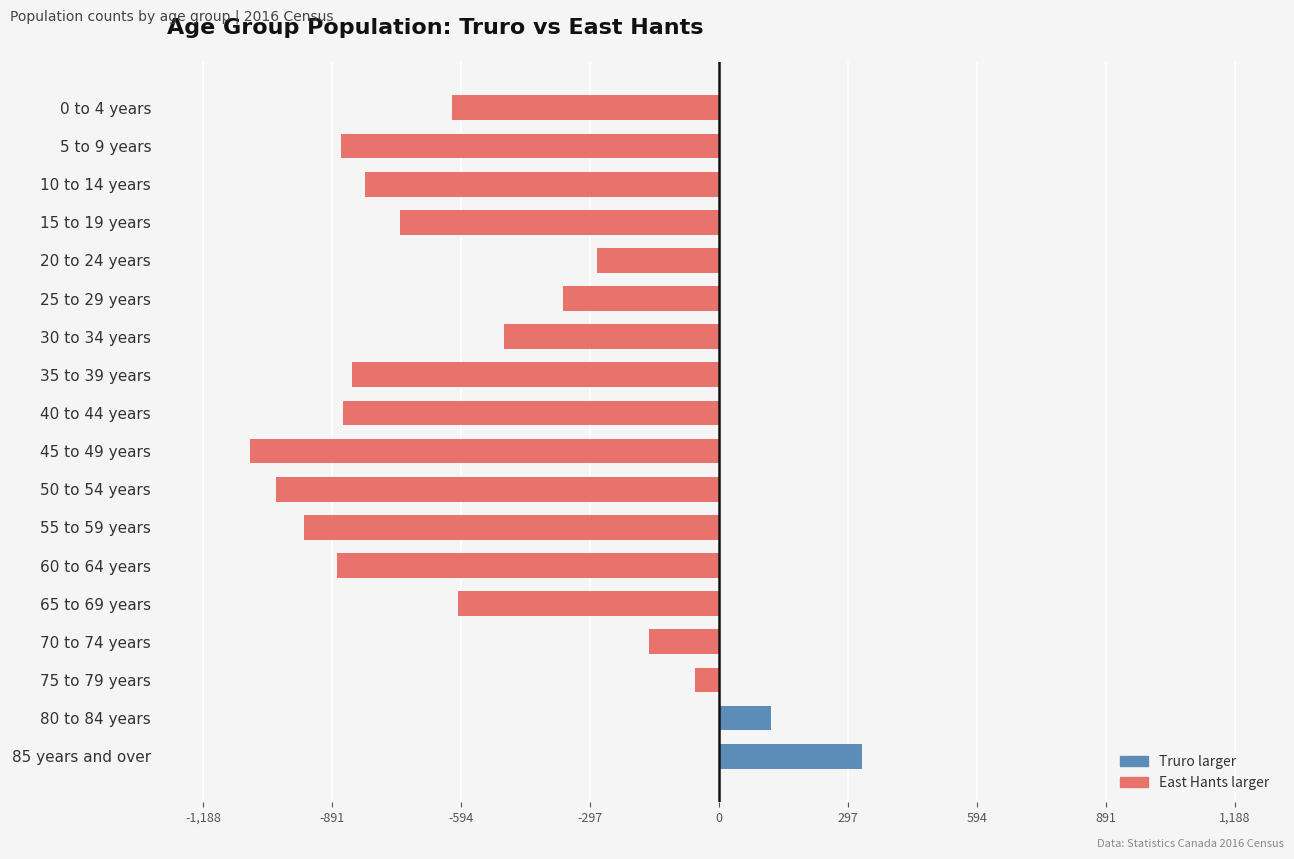

What is the change in value from 20 to 24 years to 55 to 59 years?

-675